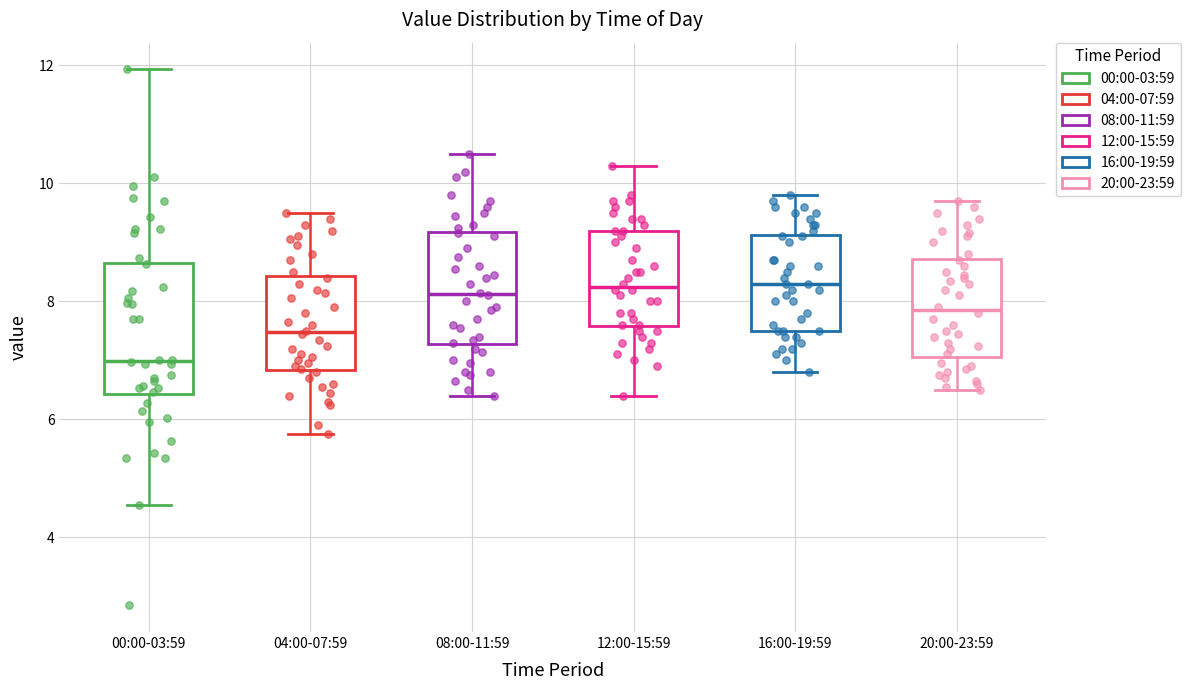

Which box is the tallest, from its lower edge to its upper edge?

00:00-03:59